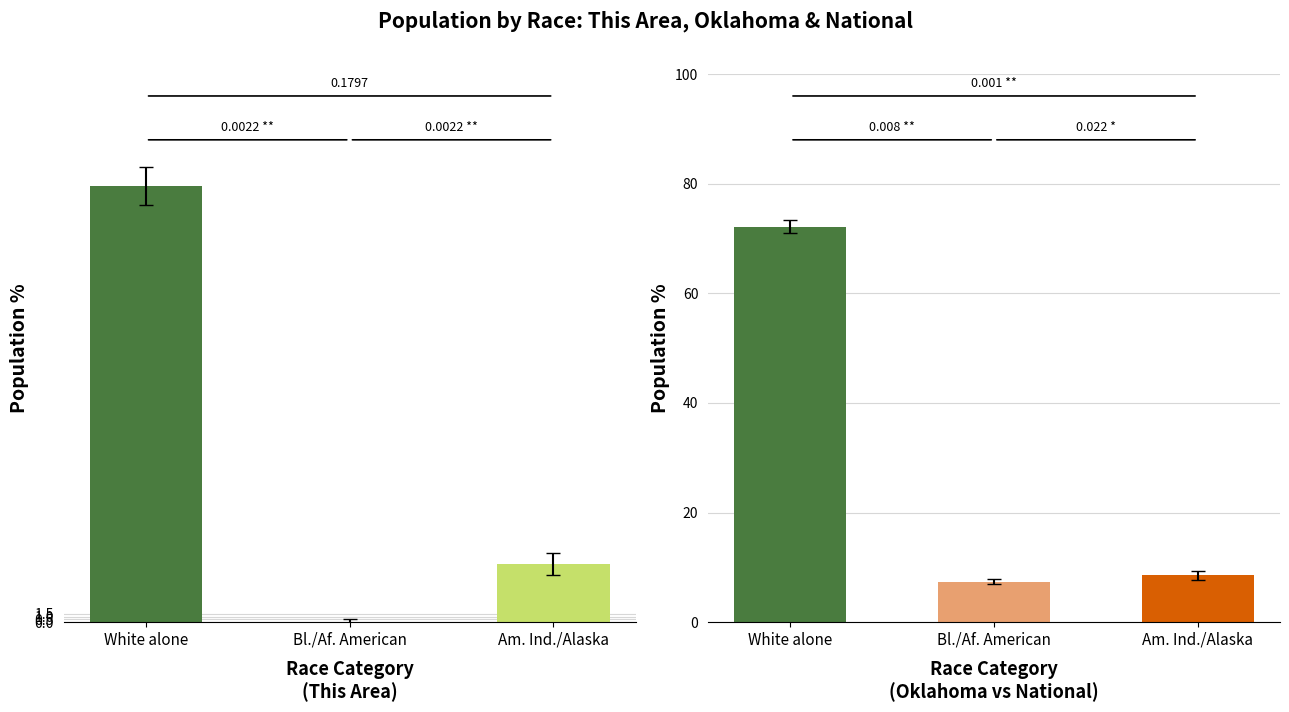

Which label corresponds to the largest value in the chart?

White alone